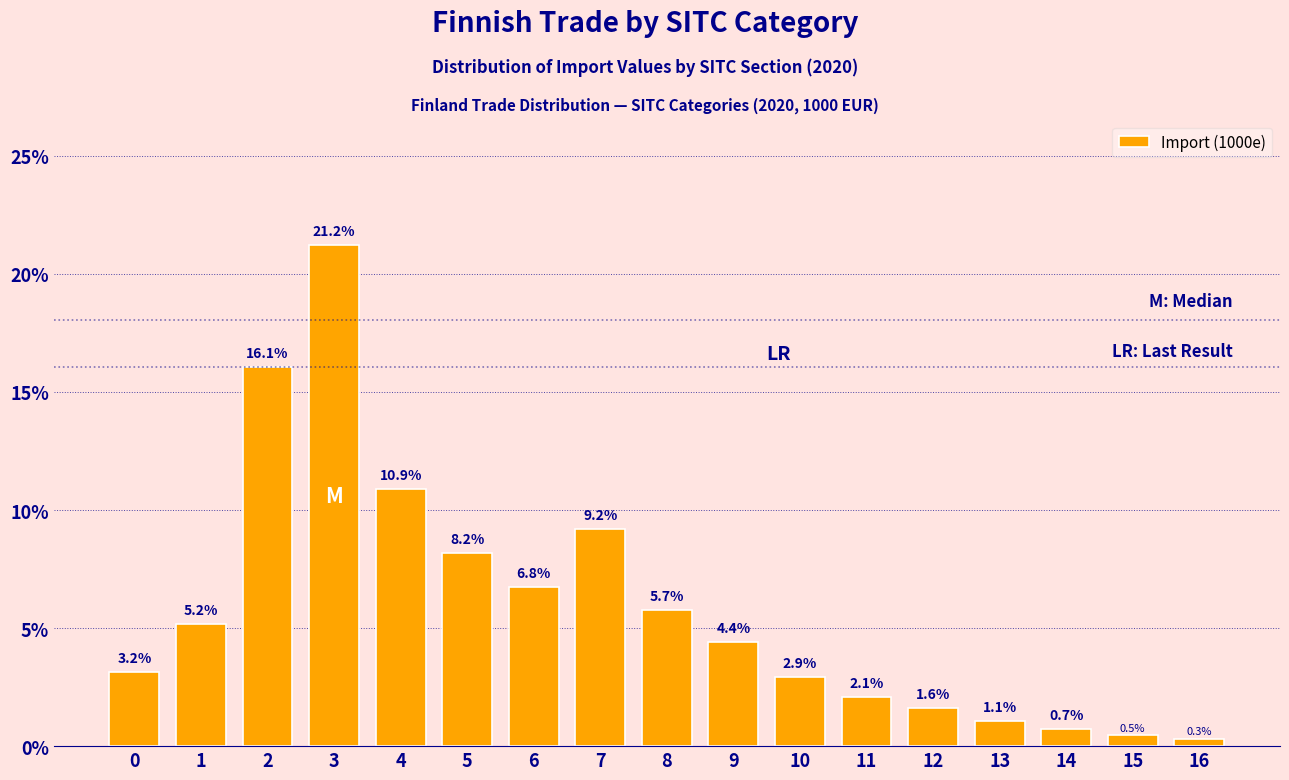

Reading left to right, transcribe all the data shown in this chart.

3.2	5.2	16.1	21.2	10.9	8.2	6.8	9.2	5.7	4.4	2.9	2.1	1.6	1.1	0.7	0.5	0.3